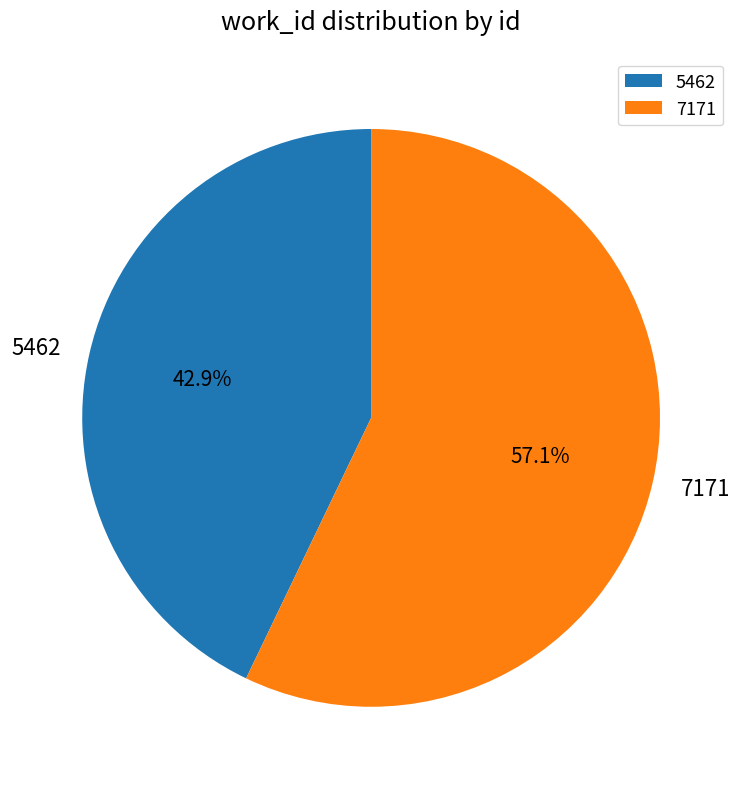

Rank the categories by value from highest to lowest.

7171, 5462